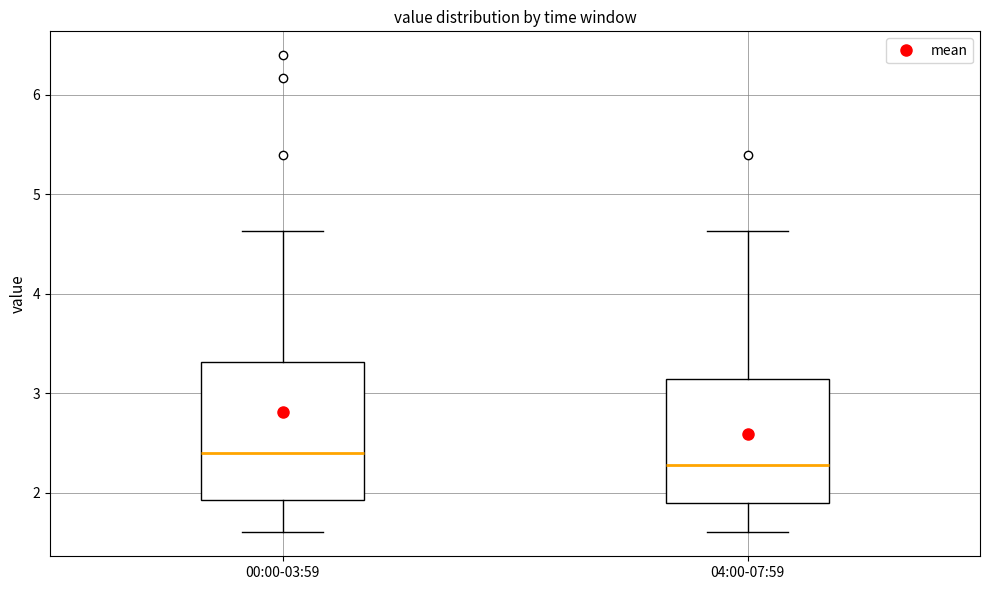

Where is the upper edge of the box for 04:00-07:59 on the y-axis? The values are not printed on the chart, so give them approximately, as read against the axis.

3.1